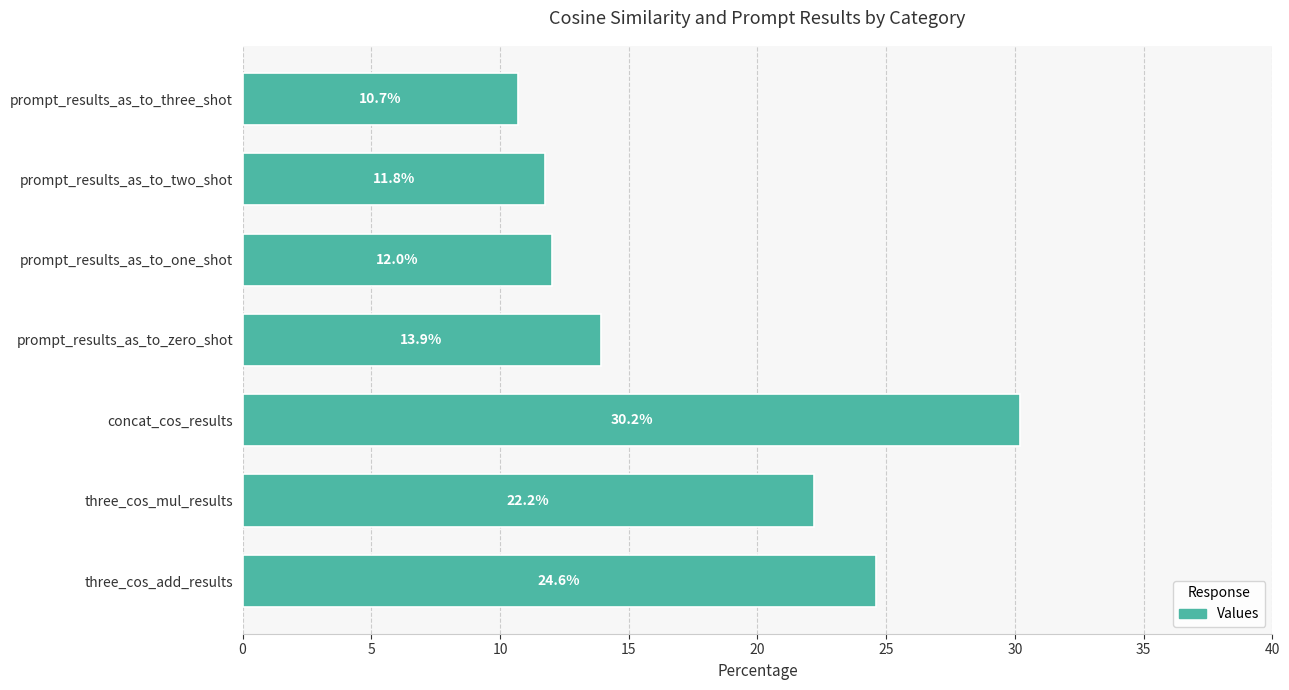

How many bars are there in total?

7